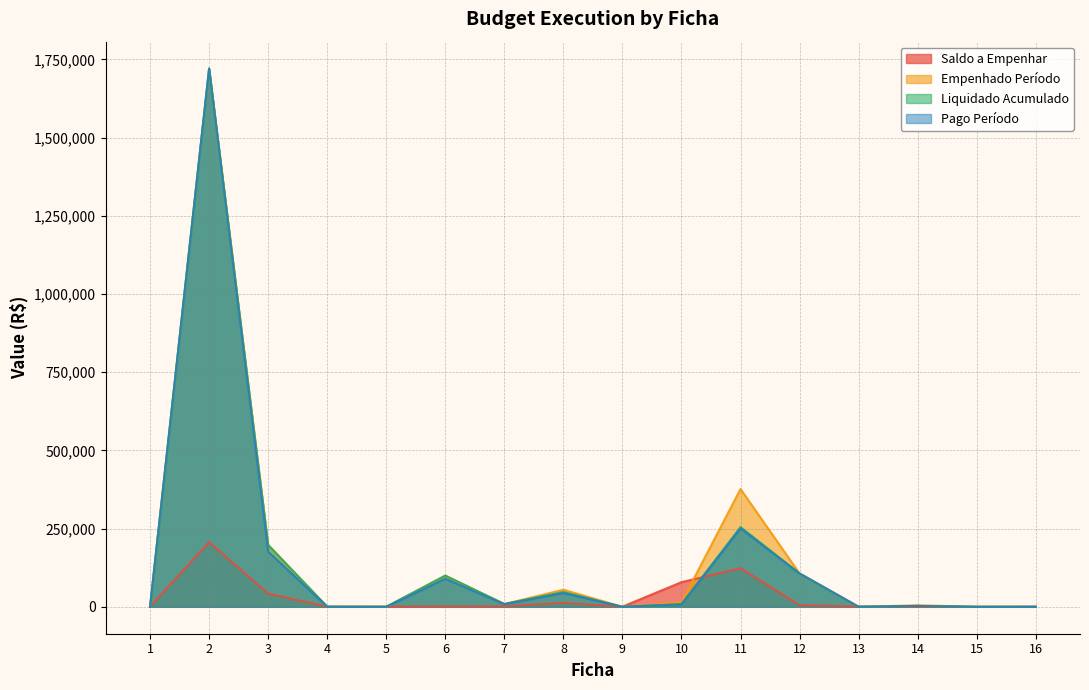

In Pago Período, how many points are higher than both neighbors (excluding endpoints)?

5